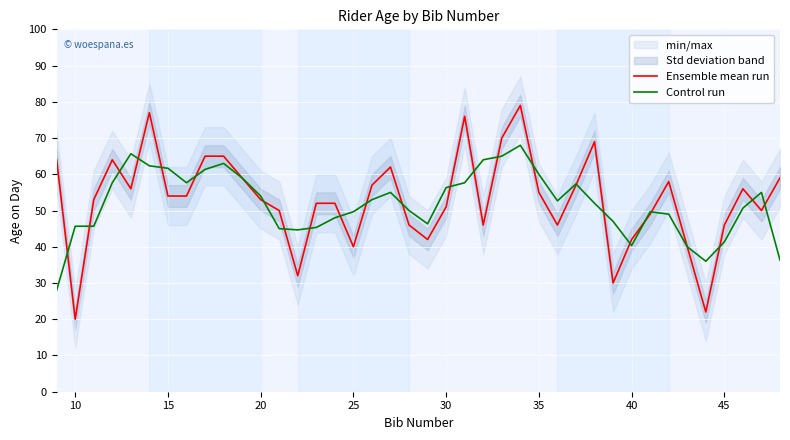

True or false: Control run has more than 2 interior local peaks.

True